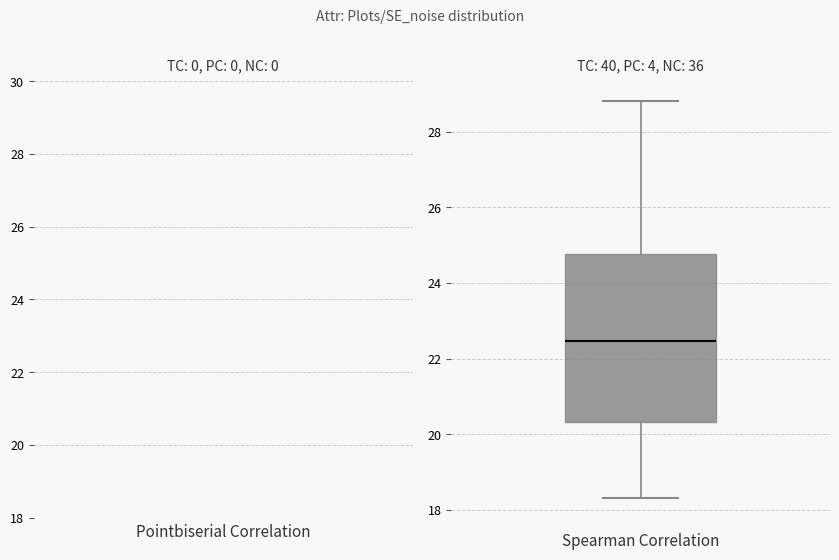

Read this box plot against the y-axis: the position of the median line, the range covered by the box, and the ends of both whiskers. The values are not printed on the chart, so give them approximately, as read against the axis.

median 22.4, box 20.4 to 24.8, whiskers 18.4 to 28.8